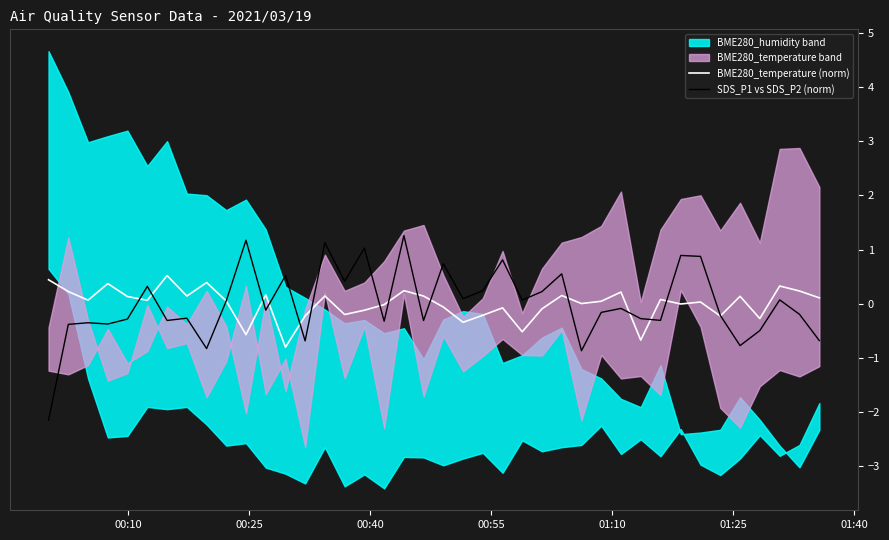

What is the highest value of the SDS_P1 vs SDS_P2 (norm) series?

1.3